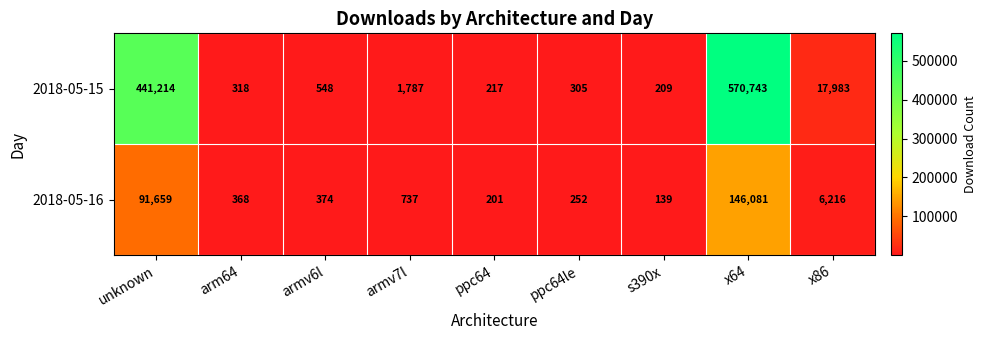

What is the smallest value displayed?

139